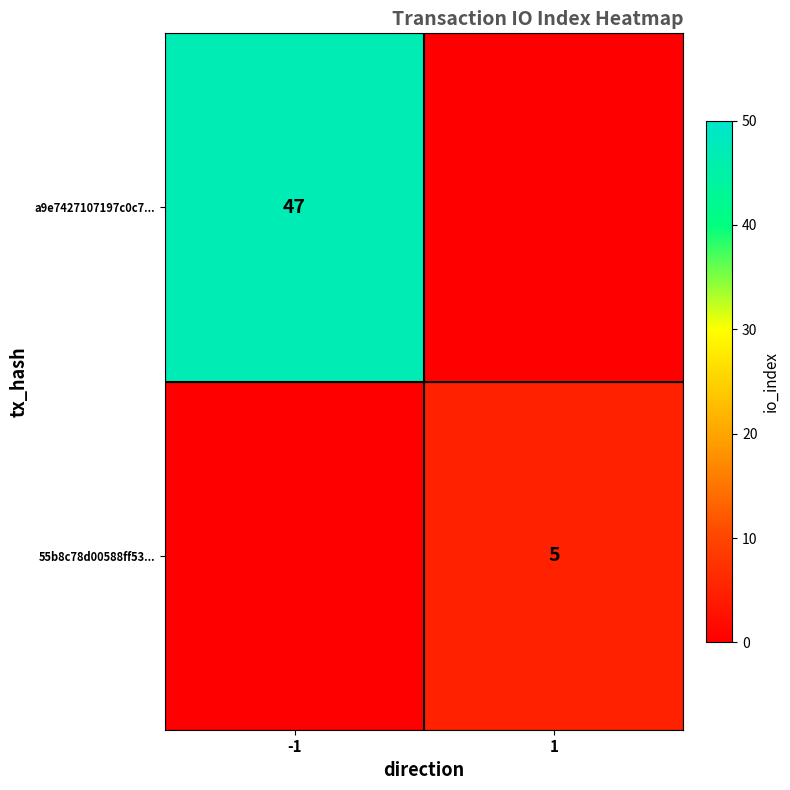

The 55b8c78d00588ff53... series shows 3 at 1. True or false?

False